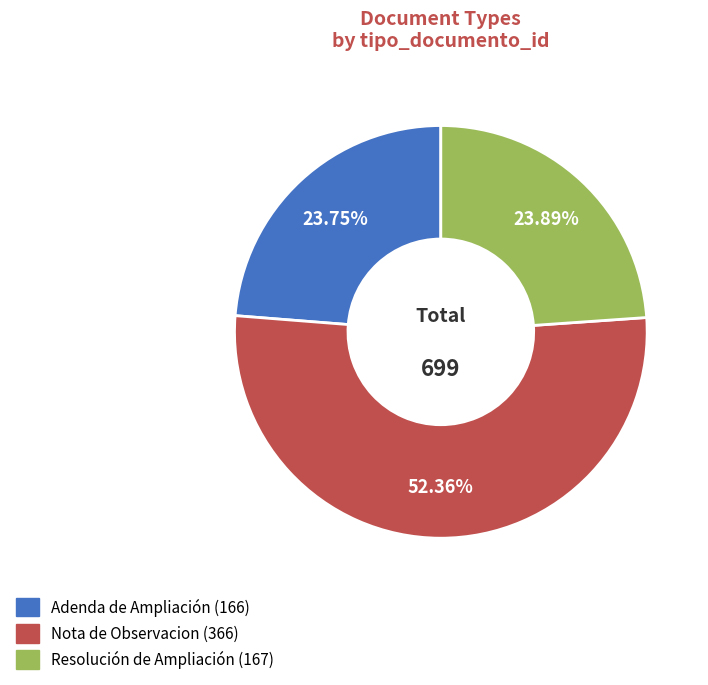

Which has a higher value, Nota de Observacion or Adenda de Ampliación?

Nota de Observacion